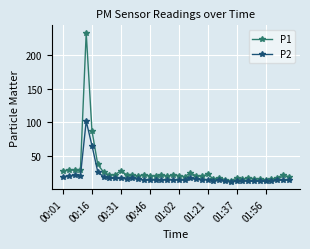

True or false: P2 has more than 0 interior local peaks.

True